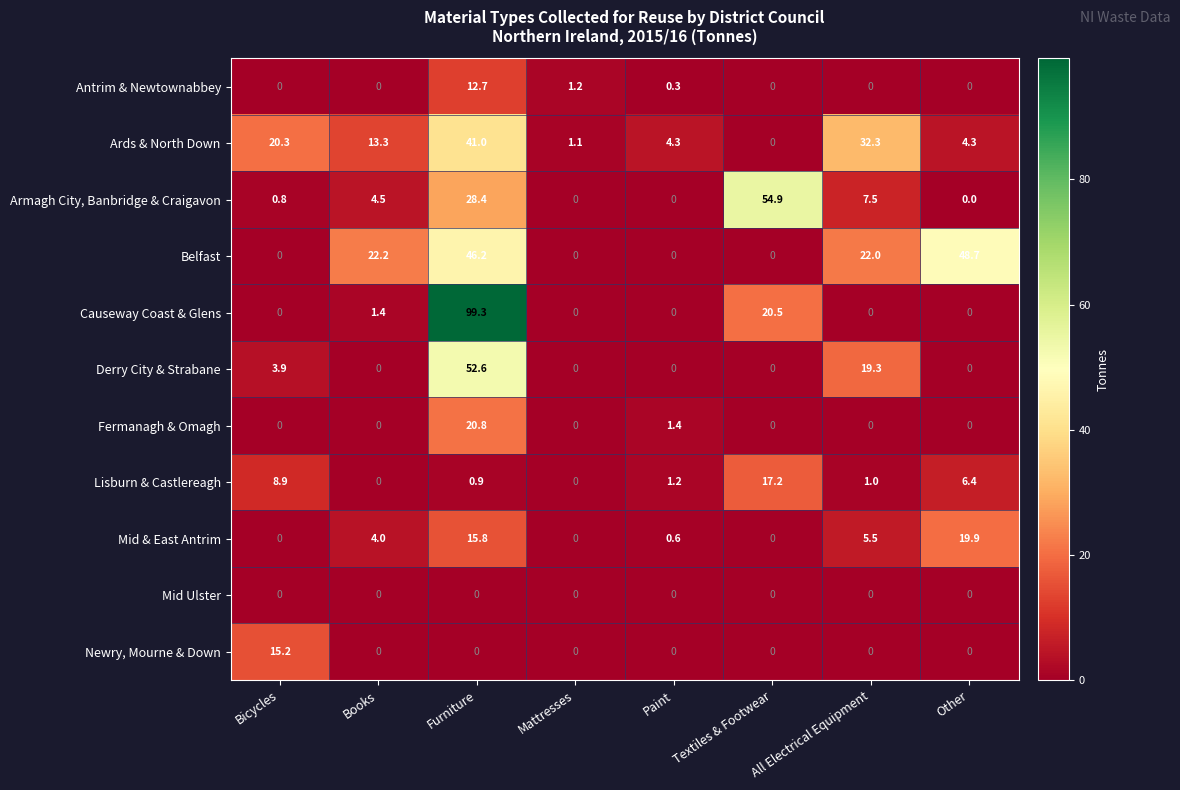

How many distinct data groups are displayed?

11